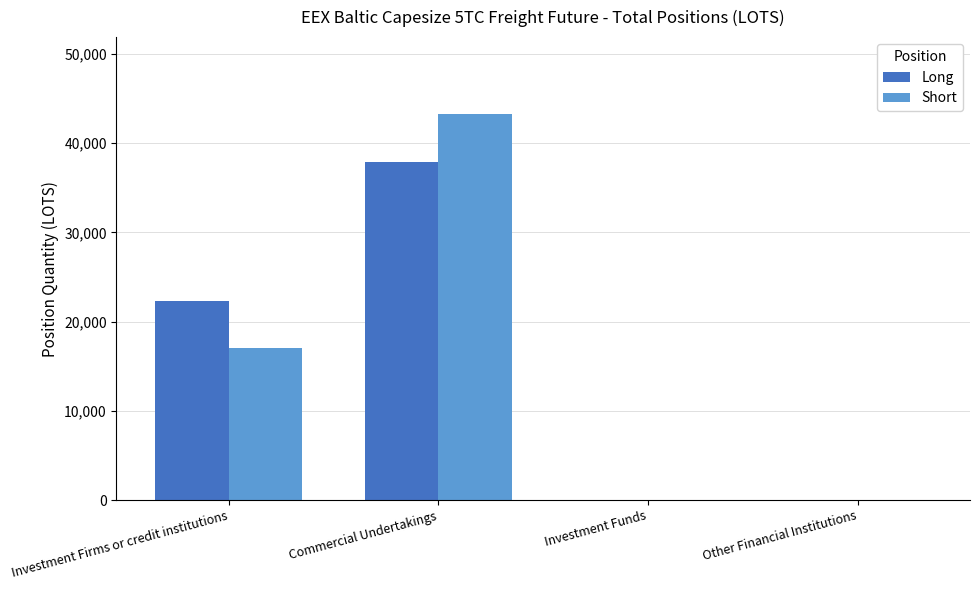

Between Investment Firms or credit institutions and Other Financial Institutions, which series saw the biggest shift?

Long